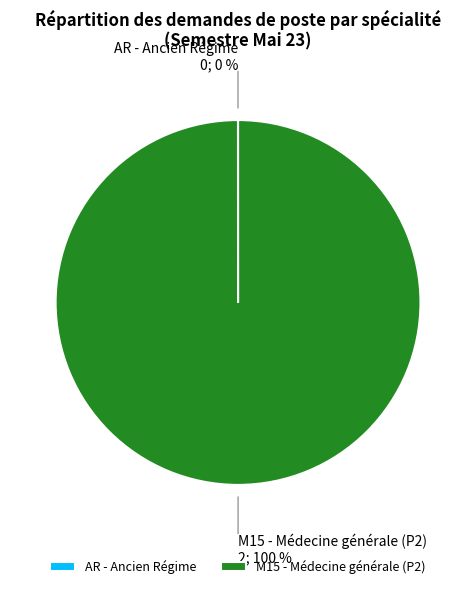

Is there a majority slice in this chart?

Yes